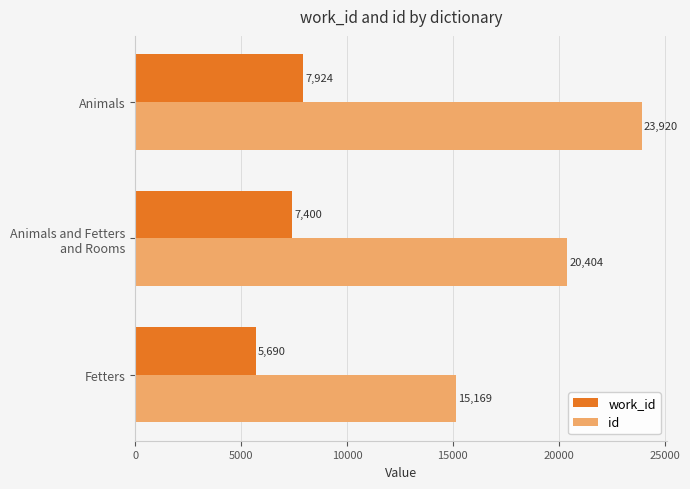

What is the minimum value shown in the chart?

5690